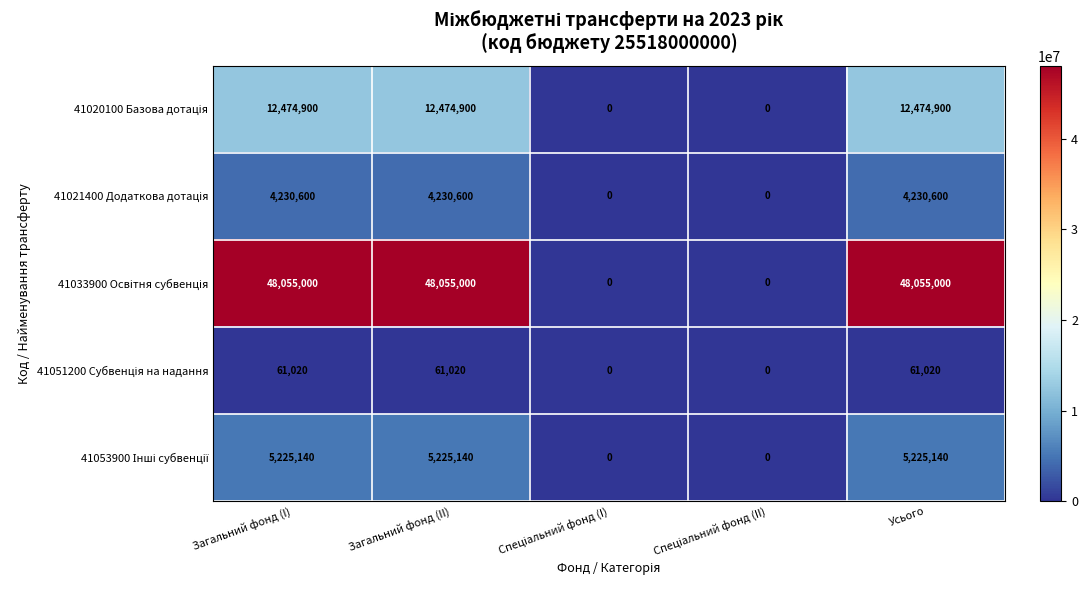

What is the greatest value displayed?

48055000